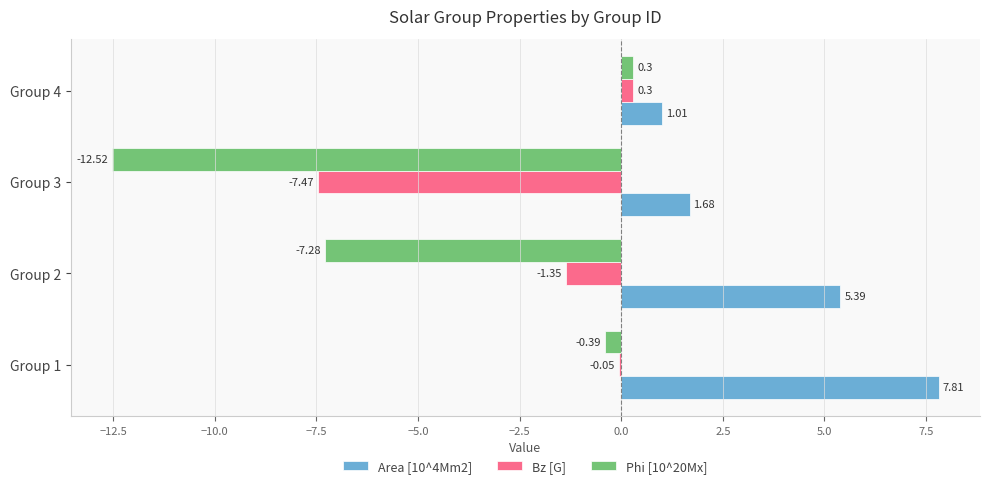

Between Group 3 and Group 4, which series saw the biggest shift?

Phi [10^20Mx]